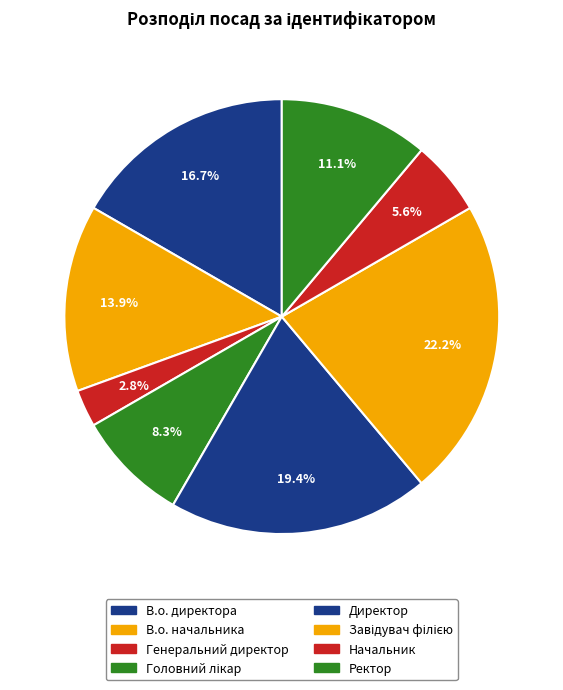

Count the number of slices in the pie.

8